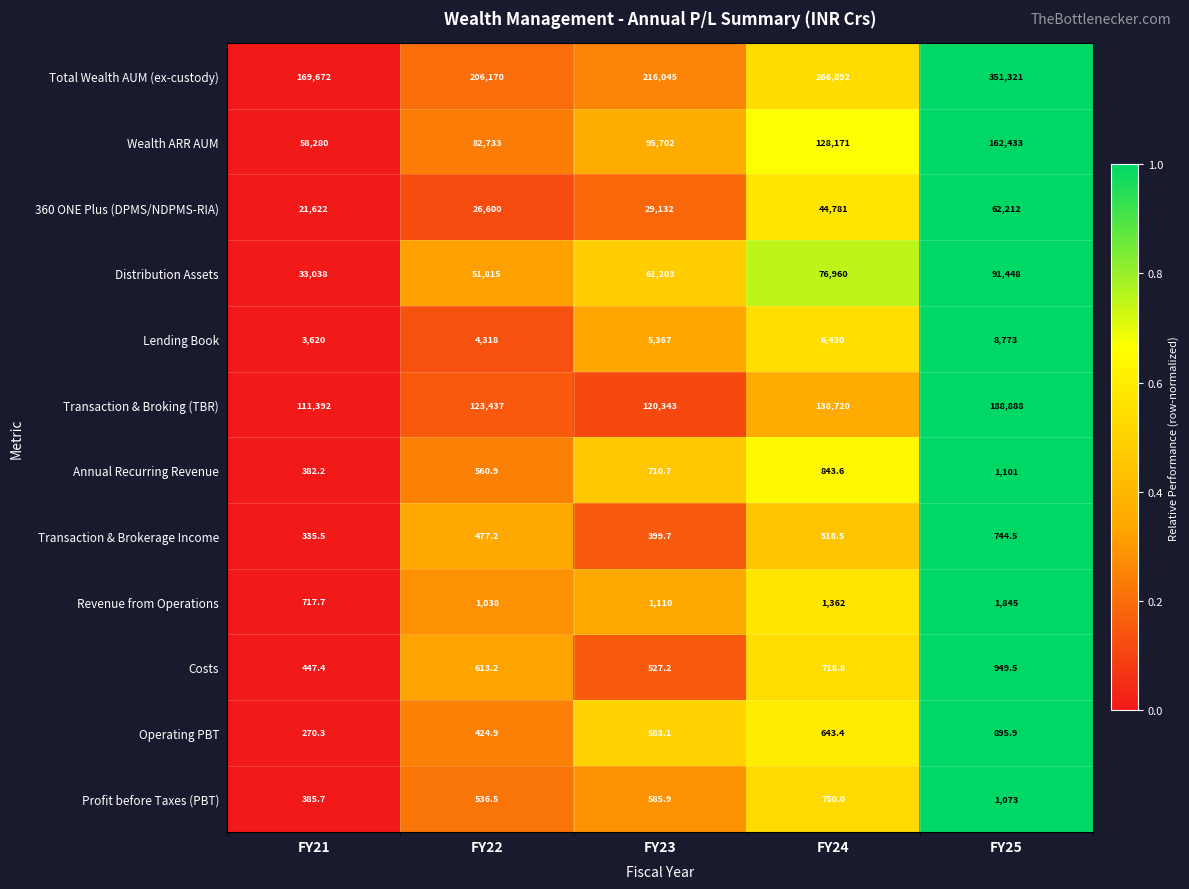

What is the sum of the Distribution Assets values at FY24 and FY22?

128775.0